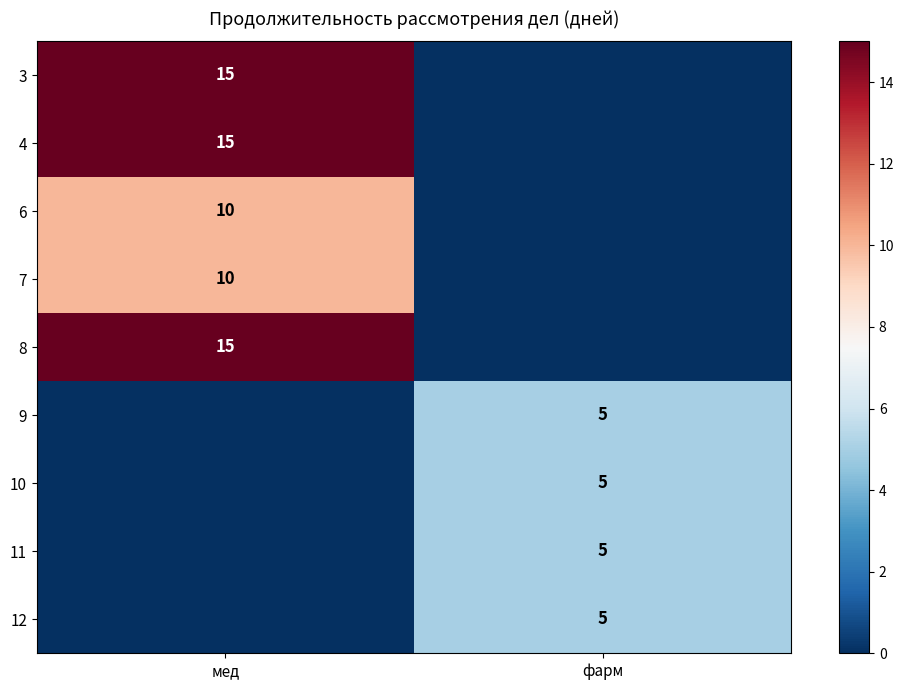

Is the value of 9 at фарм greater than the value of 7 at мед?

No